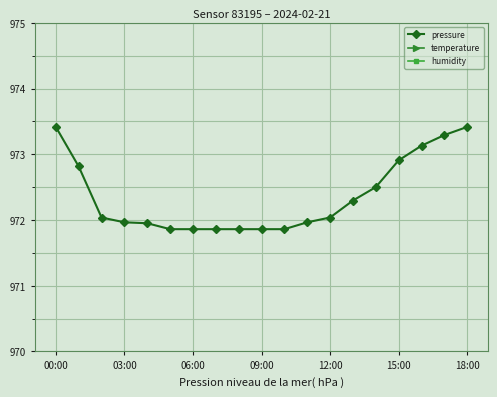

The pressure series shows 973.4 at 18:00. True or false?

True